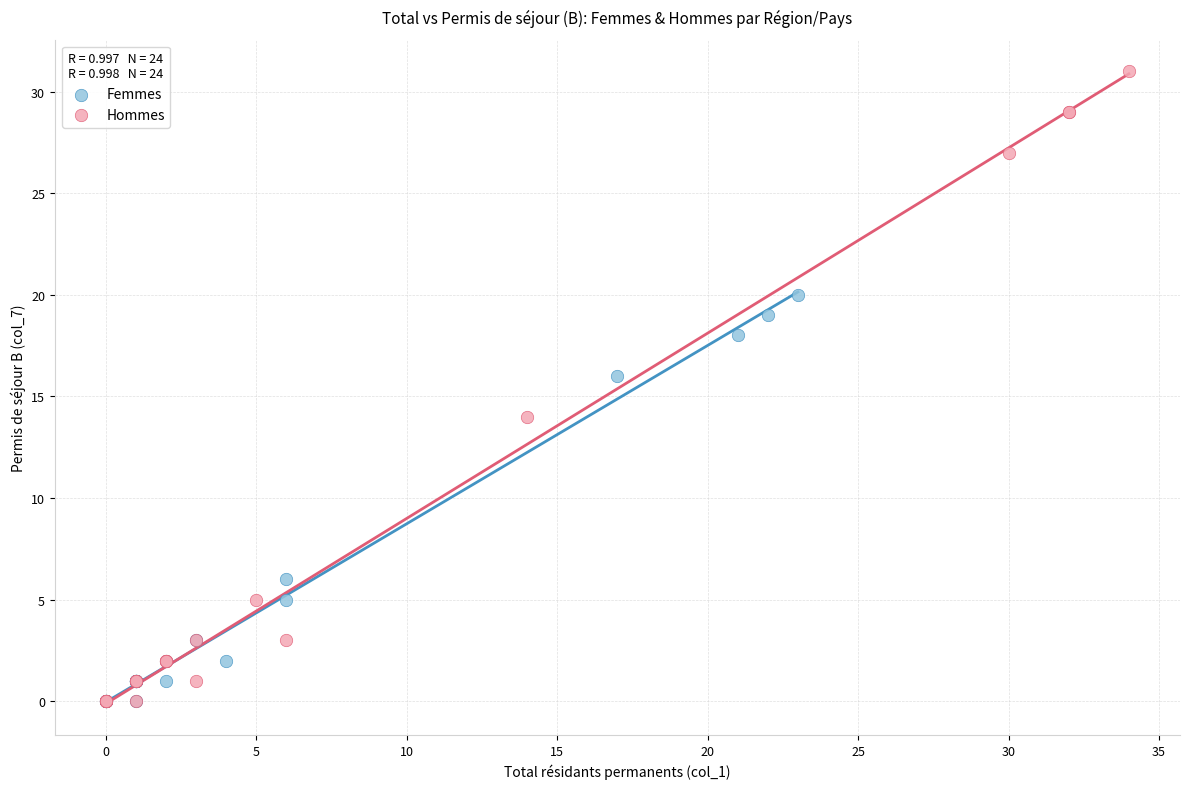

Which series has the widest spread of Y values?

Hommes